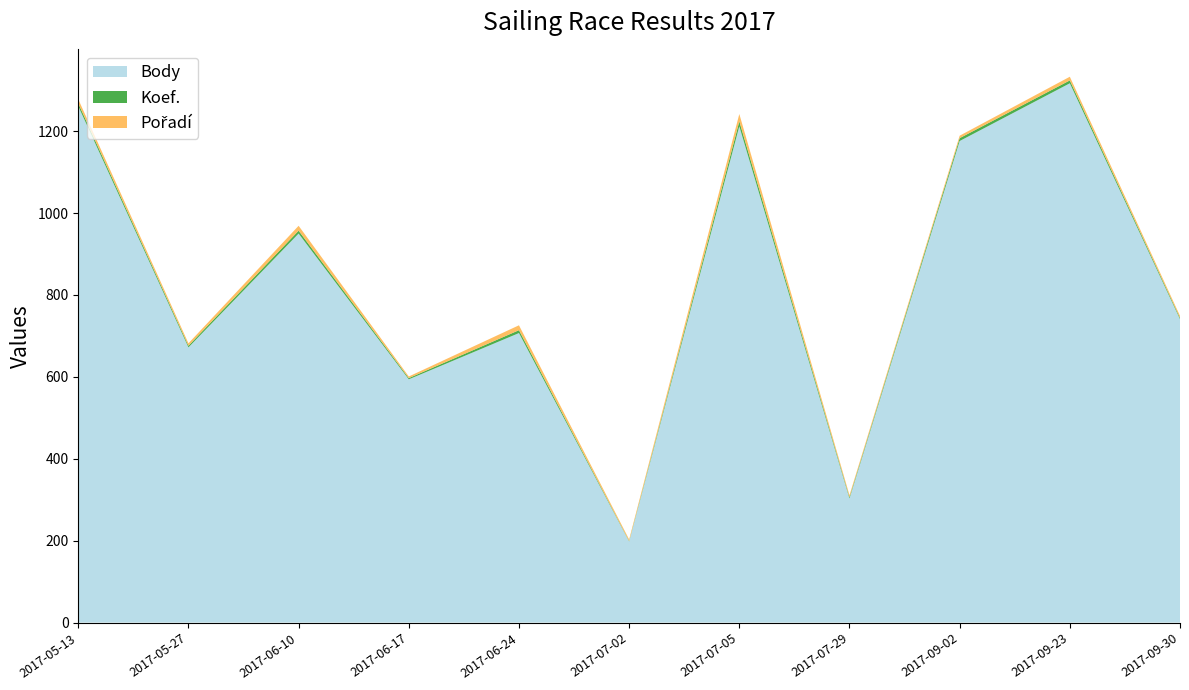

Reading left to right, list all the values displayed in this chart.

Body: 1261	672	950	594	707	198	1212	303	1176	1317	741
Koef.: 7	4	7	3	7	1	12	3	7	7	3
Pořadí: 10	6	12	4	12	4	18	5	6	9	5